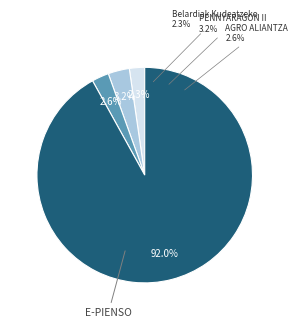

Rank the categories by value from highest to lowest.

E-PIENSO, PENNYARAGON II, AGRO ALIANTZA, Belardiak Kudeatzeko